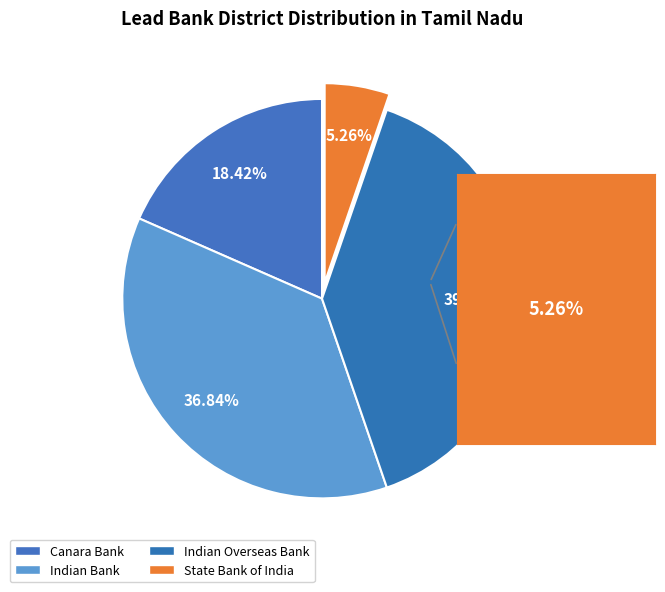

How many segments does this pie chart have?

4